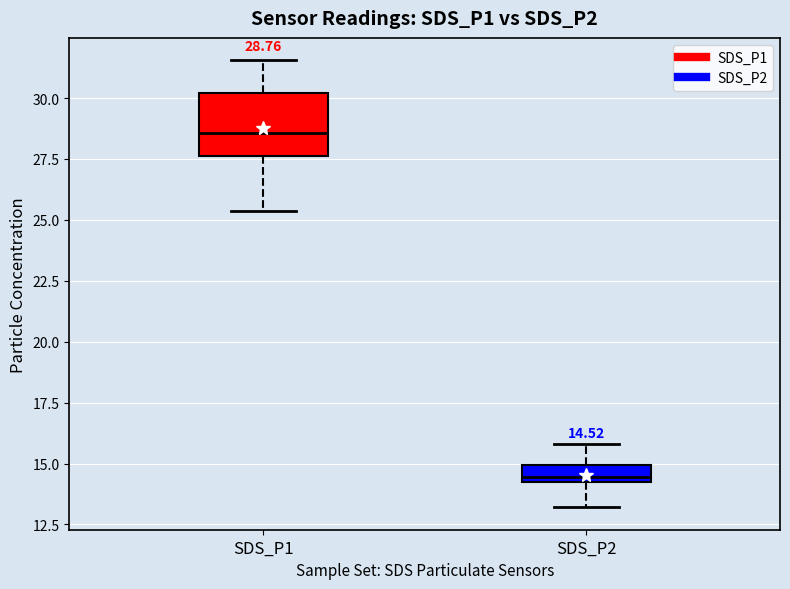

Which box is the tallest, from its lower edge to its upper edge?

SDS_P1